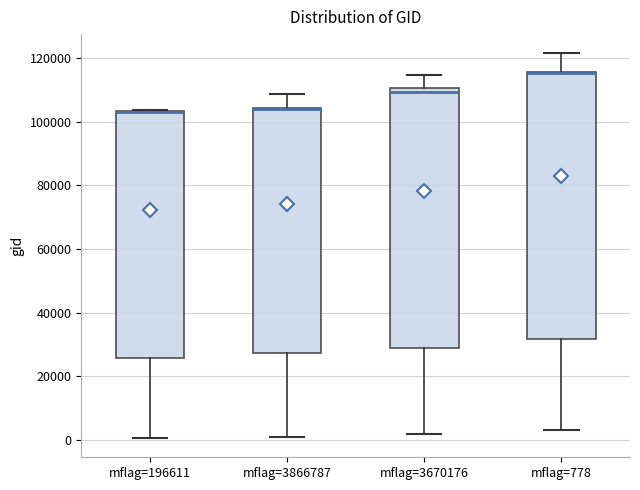

Comparing the boxes themselves (not the whiskers), which one is the tallest?

mflag=778